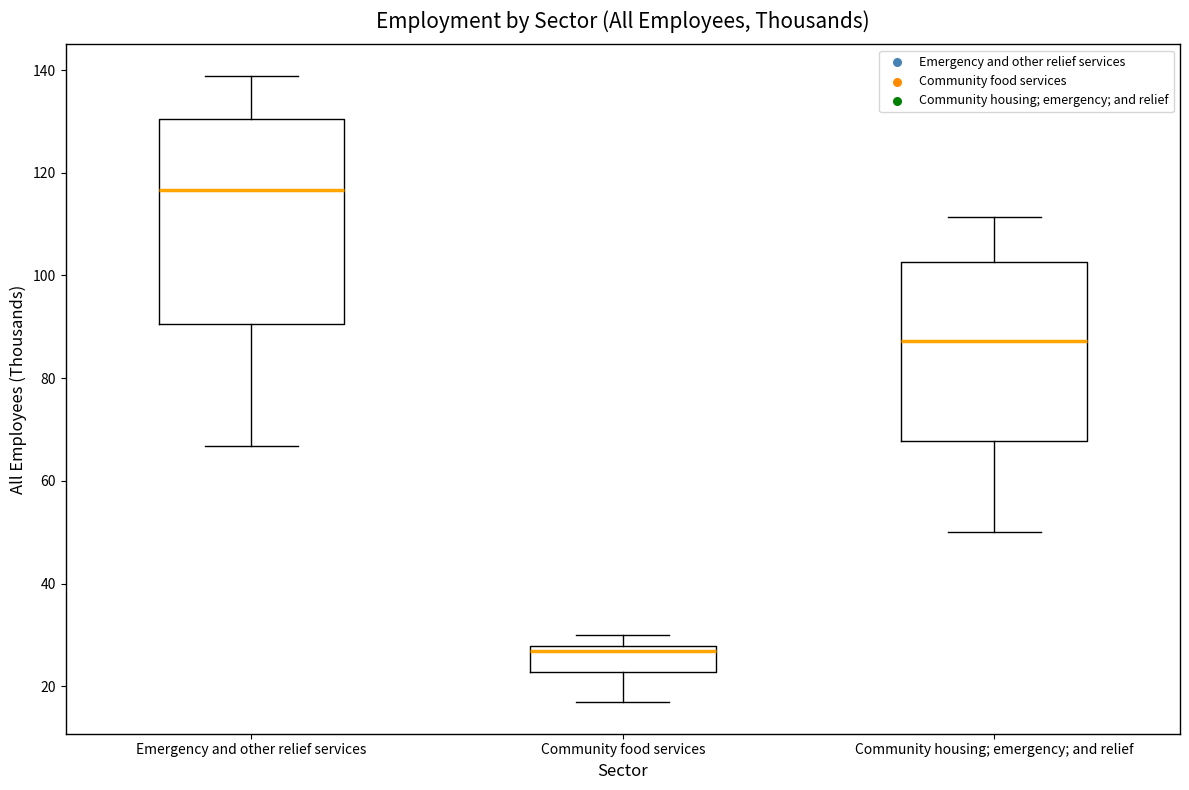

Which box has the highest median line?

Emergency and other relief services